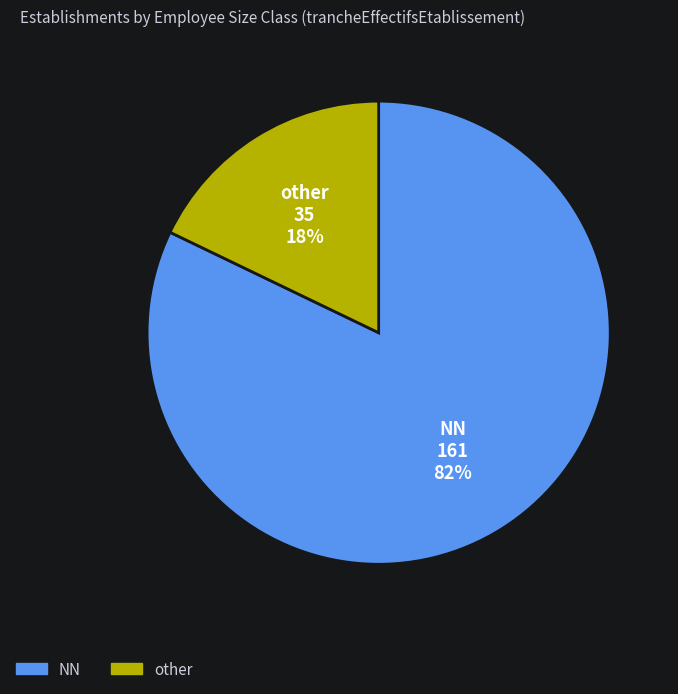

Does any single category account for the majority?

Yes